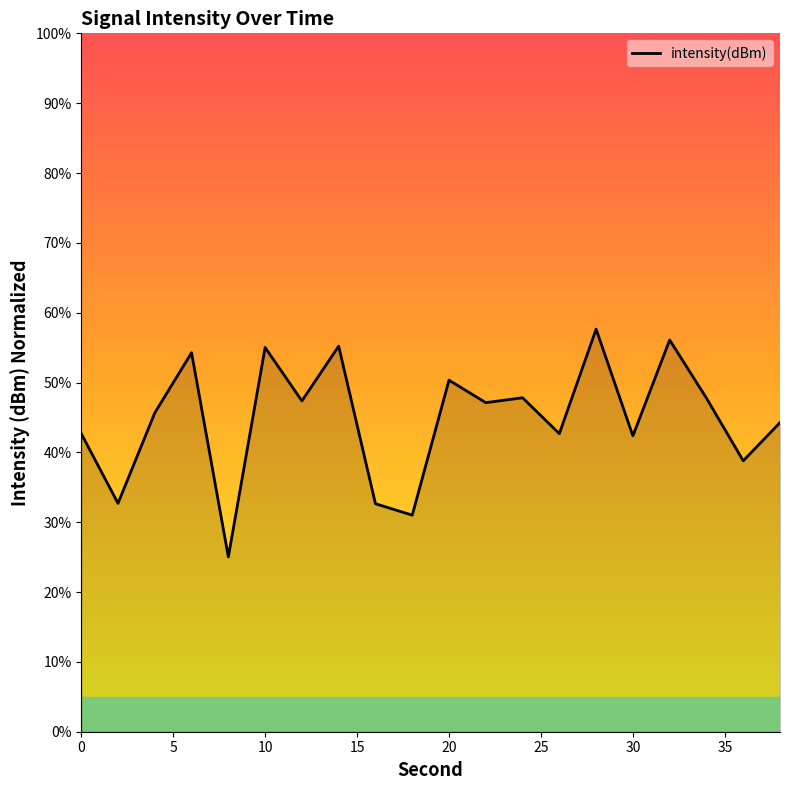

What is the difference between the maximum and minimum values?

32.6